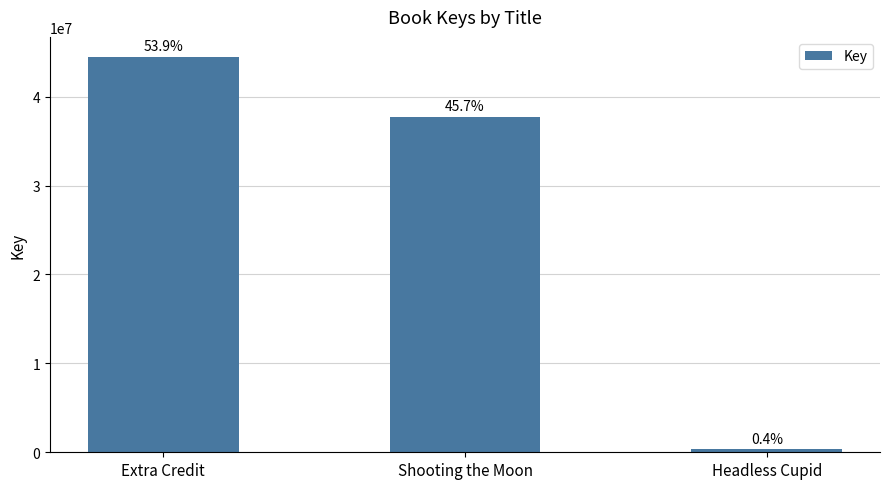

Does the chart contain any negative values?

No